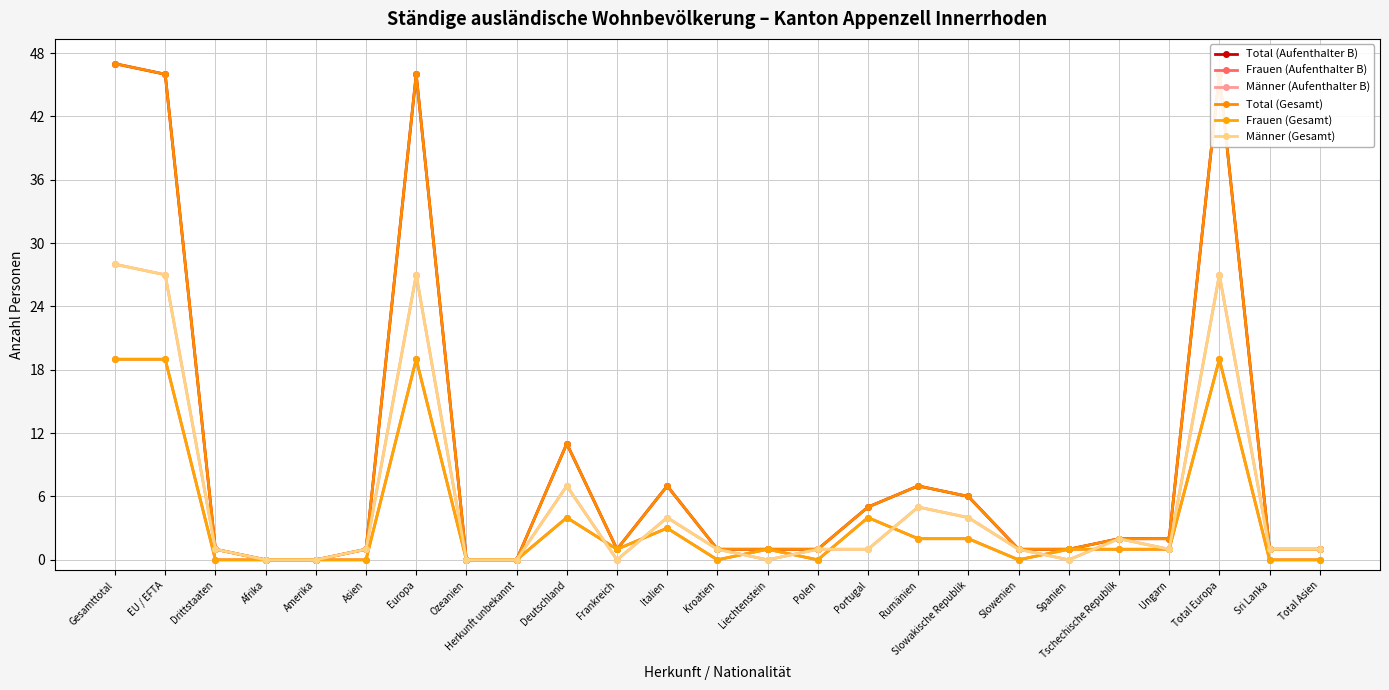

Which series has the largest total across all categories?

Total (Aufenthalter B)